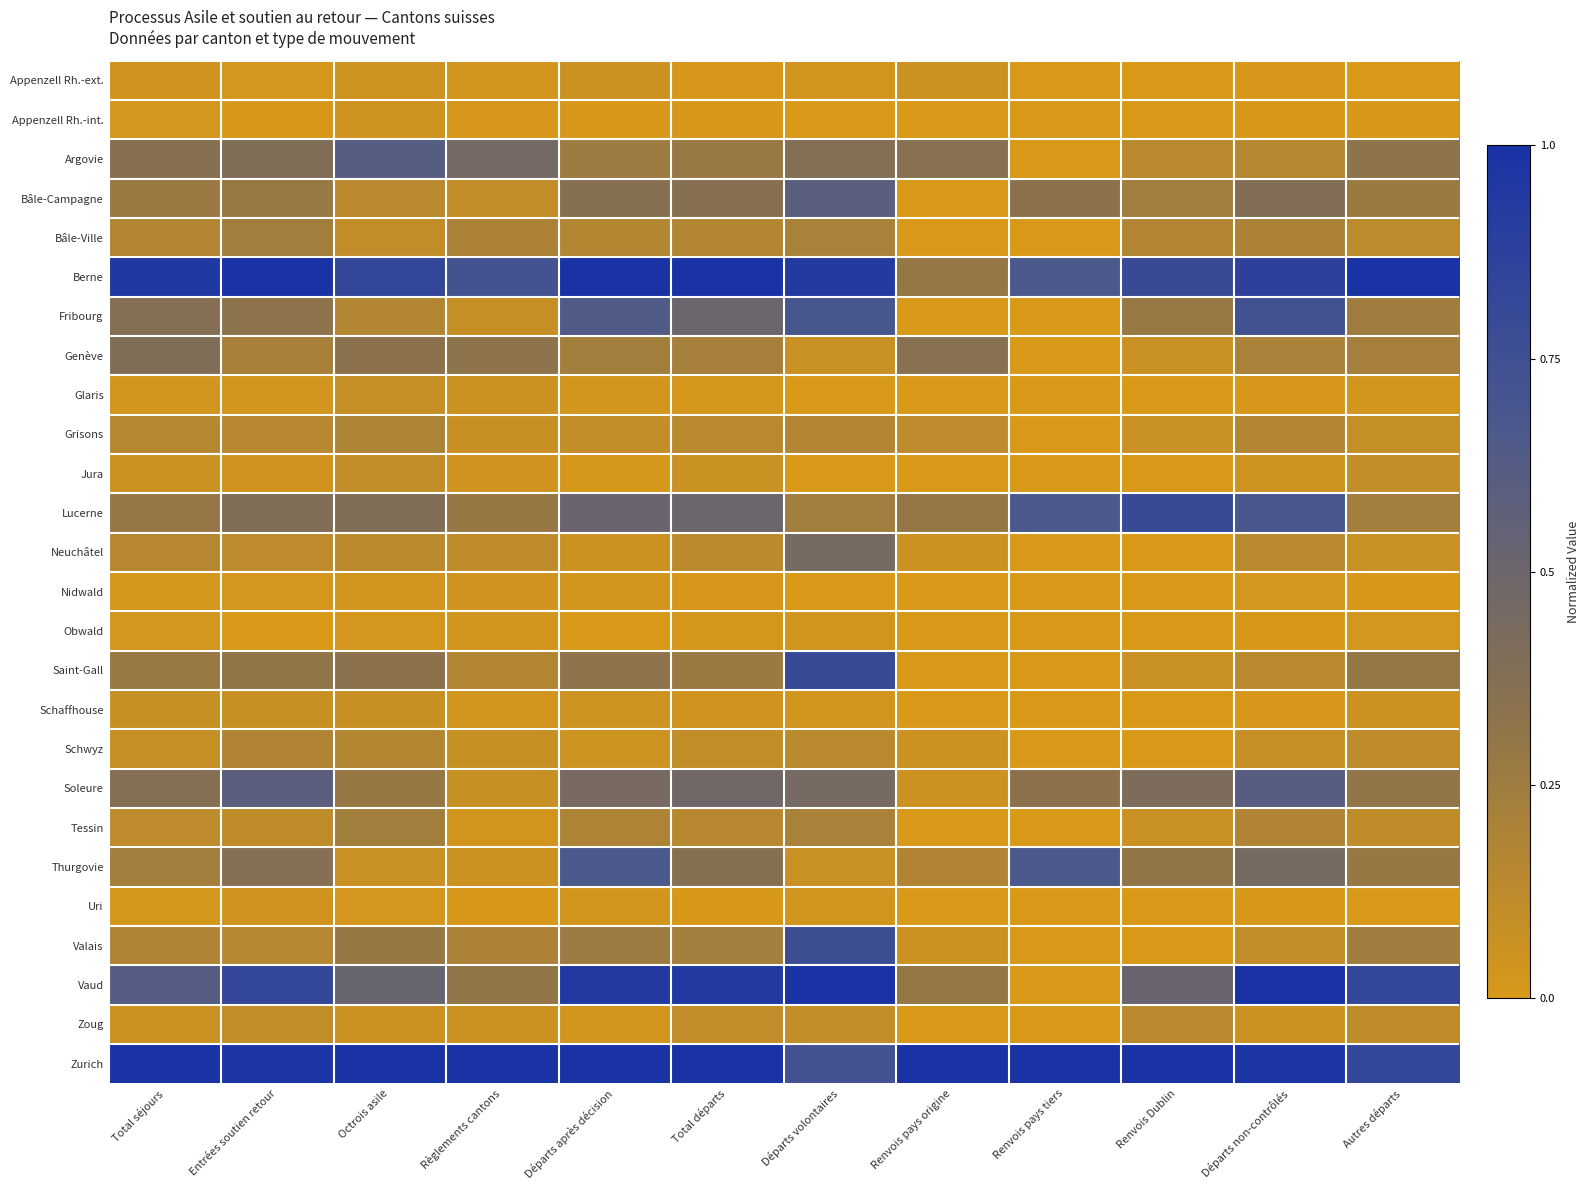

Reading right to left, list all the values displayed in this chart.

Appenzell Rh.-ext.: Autres départs=0.0	Départs non-contrôlés=0.0	Renvois Dublin=0.0	Renvois pays tiers=0.0	Renvois pays origine=0.1	Départs volontaires=0.0	Total départs=0.0	Départs après décision=0.1	Règlements cantons=0.0	Octrois asile=0.0	Entrées soutien retour=0.0	Total séjours=0.0
Appenzell Rh.-int.: Autres départs=0.0	Départs non-contrôlés=0.0	Renvois Dublin=0.0	Renvois pays tiers=0.0	Renvois pays origine=0.0	Départs volontaires=0.0	Total départs=0.0	Départs après décision=0.0	Règlements cantons=0.0	Octrois asile=0.0	Entrées soutien retour=0.0	Total séjours=0.0
Argovie: Autres départs=0.3	Départs non-contrôlés=0.2	Renvois Dublin=0.1	Renvois pays tiers=0.0	Renvois pays origine=0.4	Départs volontaires=0.4	Total départs=0.3	Départs après décision=0.3	Règlements cantons=0.5	Octrois asile=0.6	Entrées soutien retour=0.4	Total séjours=0.4
Bâle-Campagne: Autres départs=0.3	Départs non-contrôlés=0.4	Renvois Dublin=0.2	Renvois pays tiers=0.3	Renvois pays origine=0.0	Départs volontaires=0.6	Total départs=0.4	Départs après décision=0.4	Règlements cantons=0.1	Octrois asile=0.1	Entrées soutien retour=0.3	Total séjours=0.3
Bâle-Ville: Autres départs=0.1	Départs non-contrôlés=0.2	Renvois Dublin=0.2	Renvois pays tiers=0.0	Renvois pays origine=0.0	Départs volontaires=0.2	Total départs=0.2	Départs après décision=0.2	Règlements cantons=0.2	Octrois asile=0.1	Entrées soutien retour=0.2	Total séjours=0.2
Berne: Autres départs=1.0	Départs non-contrôlés=0.9	Renvois Dublin=0.8	Renvois pays tiers=0.7	Renvois pays origine=0.3	Départs volontaires=0.9	Total départs=1.0	Départs après décision=1.0	Règlements cantons=0.7	Octrois asile=0.8	Entrées soutien retour=1.0	Total séjours=1.0
Fribourg: Autres départs=0.2	Départs non-contrôlés=0.7	Renvois Dublin=0.3	Renvois pays tiers=0.0	Renvois pays origine=0.0	Départs volontaires=0.7	Total départs=0.5	Départs après décision=0.6	Règlements cantons=0.1	Octrois asile=0.2	Entrées soutien retour=0.3	Total séjours=0.4
Genève: Autres départs=0.2	Départs non-contrôlés=0.2	Renvois Dublin=0.1	Renvois pays tiers=0.0	Renvois pays origine=0.4	Départs volontaires=0.1	Total départs=0.2	Départs après décision=0.2	Règlements cantons=0.3	Octrois asile=0.3	Entrées soutien retour=0.2	Total séjours=0.4
Glaris: Autres départs=0.0	Départs non-contrôlés=0.0	Renvois Dublin=0.0	Renvois pays tiers=0.0	Renvois pays origine=0.0	Départs volontaires=0.0	Total départs=0.0	Départs après décision=0.0	Règlements cantons=0.1	Octrois asile=0.1	Entrées soutien retour=0.0	Total séjours=0.0
Grisons: Autres départs=0.1	Départs non-contrôlés=0.2	Renvois Dublin=0.1	Renvois pays tiers=0.0	Renvois pays origine=0.1	Départs volontaires=0.2	Total départs=0.1	Départs après décision=0.1	Règlements cantons=0.1	Octrois asile=0.2	Entrées soutien retour=0.1	Total séjours=0.2
Jura: Autres départs=0.1	Départs non-contrôlés=0.1	Renvois Dublin=0.0	Renvois pays tiers=0.0	Renvois pays origine=0.0	Départs volontaires=0.0	Total départs=0.1	Départs après décision=0.0	Règlements cantons=0.0	Octrois asile=0.1	Entrées soutien retour=0.0	Total séjours=0.1
Lucerne: Autres départs=0.2	Départs non-contrôlés=0.7	Renvois Dublin=0.8	Renvois pays tiers=0.7	Renvois pays origine=0.3	Départs volontaires=0.2	Total départs=0.5	Départs après décision=0.5	Règlements cantons=0.3	Octrois asile=0.4	Entrées soutien retour=0.4	Total séjours=0.3
Neuchâtel: Autres départs=0.1	Départs non-contrôlés=0.1	Renvois Dublin=0.0	Renvois pays tiers=0.0	Renvois pays origine=0.1	Départs volontaires=0.4	Total départs=0.1	Départs après décision=0.1	Règlements cantons=0.1	Octrois asile=0.1	Entrées soutien retour=0.1	Total séjours=0.2
Nidwald: Autres départs=0.0	Départs non-contrôlés=0.0	Renvois Dublin=0.0	Renvois pays tiers=0.0	Renvois pays origine=0.0	Départs volontaires=0.0	Total départs=0.0	Départs après décision=0.0	Règlements cantons=0.0	Octrois asile=0.0	Entrées soutien retour=0.0	Total séjours=0.0
Obwald: Autres départs=0.0	Départs non-contrôlés=0.0	Renvois Dublin=0.0	Renvois pays tiers=0.0	Renvois pays origine=0.0	Départs volontaires=0.0	Total départs=0.0	Départs après décision=0.0	Règlements cantons=0.0	Octrois asile=0.0	Entrées soutien retour=0.0	Total séjours=0.0
Saint-Gall: Autres départs=0.3	Départs non-contrôlés=0.1	Renvois Dublin=0.1	Renvois pays tiers=0.0	Renvois pays origine=0.0	Départs volontaires=0.8	Total départs=0.3	Départs après décision=0.3	Règlements cantons=0.2	Octrois asile=0.3	Entrées soutien retour=0.3	Total séjours=0.3
Schaffhouse: Autres départs=0.1	Départs non-contrôlés=0.0	Renvois Dublin=0.0	Renvois pays tiers=0.0	Renvois pays origine=0.0	Départs volontaires=0.0	Total départs=0.0	Départs après décision=0.1	Règlements cantons=0.0	Octrois asile=0.1	Entrées soutien retour=0.1	Total séjours=0.1
Schwyz: Autres départs=0.1	Départs non-contrôlés=0.1	Renvois Dublin=0.0	Renvois pays tiers=0.0	Renvois pays origine=0.1	Départs volontaires=0.1	Total départs=0.1	Départs après décision=0.0	Règlements cantons=0.1	Octrois asile=0.2	Entrées soutien retour=0.2	Total séjours=0.1
Soleure: Autres départs=0.3	Départs non-contrôlés=0.6	Renvois Dublin=0.4	Renvois pays tiers=0.3	Renvois pays origine=0.1	Départs volontaires=0.4	Total départs=0.5	Départs après décision=0.4	Règlements cantons=0.1	Octrois asile=0.3	Entrées soutien retour=0.6	Total séjours=0.4
Tessin: Autres départs=0.1	Départs non-contrôlés=0.2	Renvois Dublin=0.1	Renvois pays tiers=0.0	Renvois pays origine=0.0	Départs volontaires=0.2	Total départs=0.1	Départs après décision=0.2	Règlements cantons=0.0	Octrois asile=0.2	Entrées soutien retour=0.1	Total séjours=0.1
Thurgovie: Autres départs=0.3	Départs non-contrôlés=0.4	Renvois Dublin=0.3	Renvois pays tiers=0.7	Renvois pays origine=0.2	Départs volontaires=0.1	Total départs=0.4	Départs après décision=0.7	Règlements cantons=0.1	Octrois asile=0.1	Entrées soutien retour=0.4	Total séjours=0.2
Uri: Autres départs=0.0	Départs non-contrôlés=0.0	Renvois Dublin=0.0	Renvois pays tiers=0.0	Renvois pays origine=0.0	Départs volontaires=0.0	Total départs=0.0	Départs après décision=0.0	Règlements cantons=0.0	Octrois asile=0.0	Entrées soutien retour=0.0	Total séjours=0.0
Valais: Autres départs=0.2	Départs non-contrôlés=0.1	Renvois Dublin=0.0	Renvois pays tiers=0.0	Renvois pays origine=0.1	Départs volontaires=0.8	Total départs=0.2	Départs après décision=0.3	Règlements cantons=0.2	Octrois asile=0.3	Entrées soutien retour=0.2	Total séjours=0.2
Vaud: Autres départs=0.8	Départs non-contrôlés=1.0	Renvois Dublin=0.5	Renvois pays tiers=0.0	Renvois pays origine=0.3	Départs volontaires=1.0	Total départs=0.9	Départs après décision=0.9	Règlements cantons=0.3	Octrois asile=0.5	Entrées soutien retour=0.8	Total séjours=0.6
Zoug: Autres départs=0.1	Départs non-contrôlés=0.1	Renvois Dublin=0.1	Renvois pays tiers=0.0	Renvois pays origine=0.0	Départs volontaires=0.1	Total départs=0.1	Départs après décision=0.0	Règlements cantons=0.1	Octrois asile=0.1	Entrées soutien retour=0.1	Total séjours=0.1
Zurich: Autres départs=0.8	Départs non-contrôlés=1.0	Renvois Dublin=1.0	Renvois pays tiers=1.0	Renvois pays origine=1.0	Départs volontaires=0.7	Total départs=1.0	Départs après décision=1.0	Règlements cantons=1.0	Octrois asile=1.0	Entrées soutien retour=1.0	Total séjours=1.0